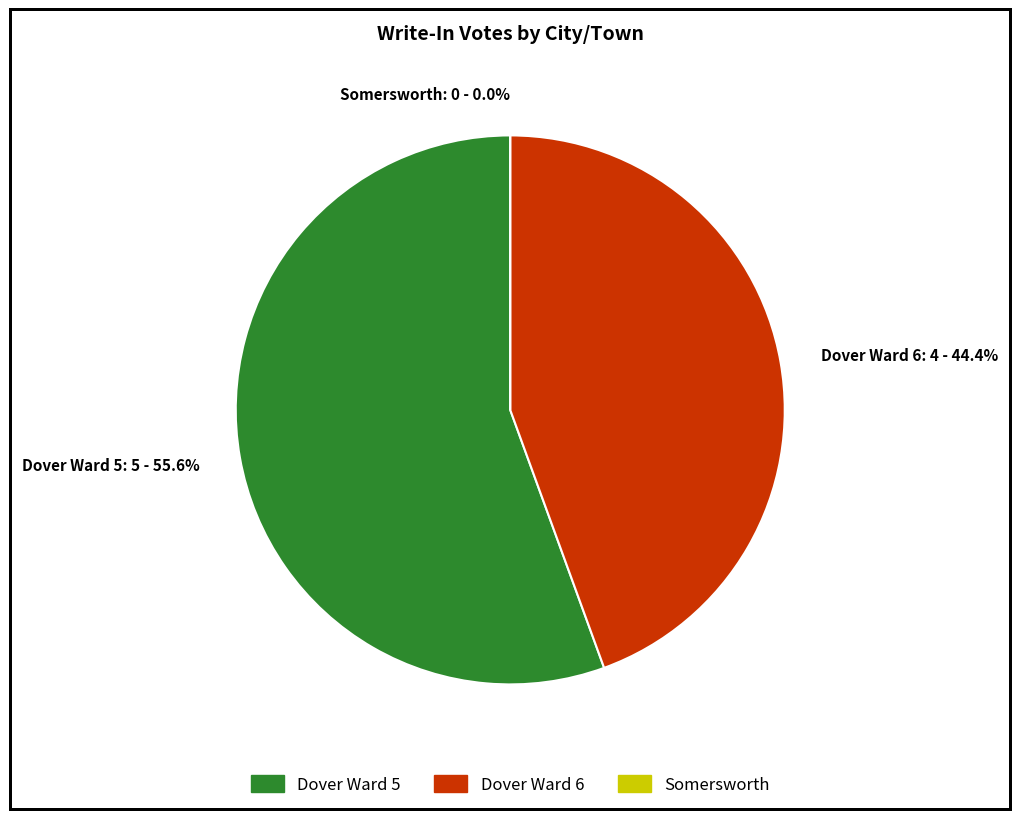

Which slice is the smallest?

Somersworth